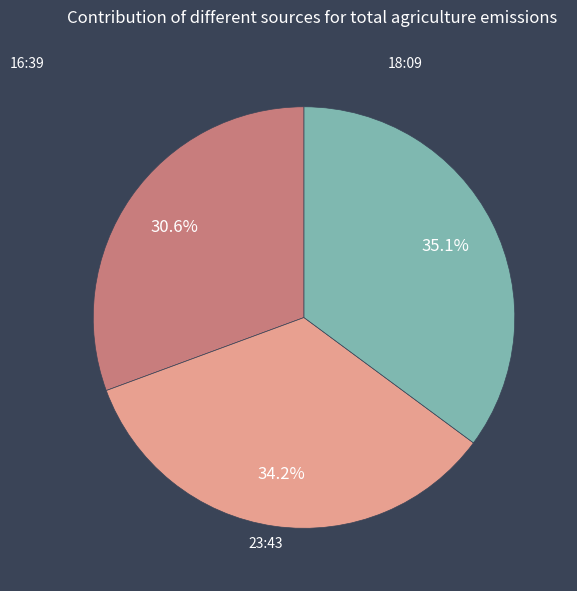

Is there a majority slice in this chart?

No